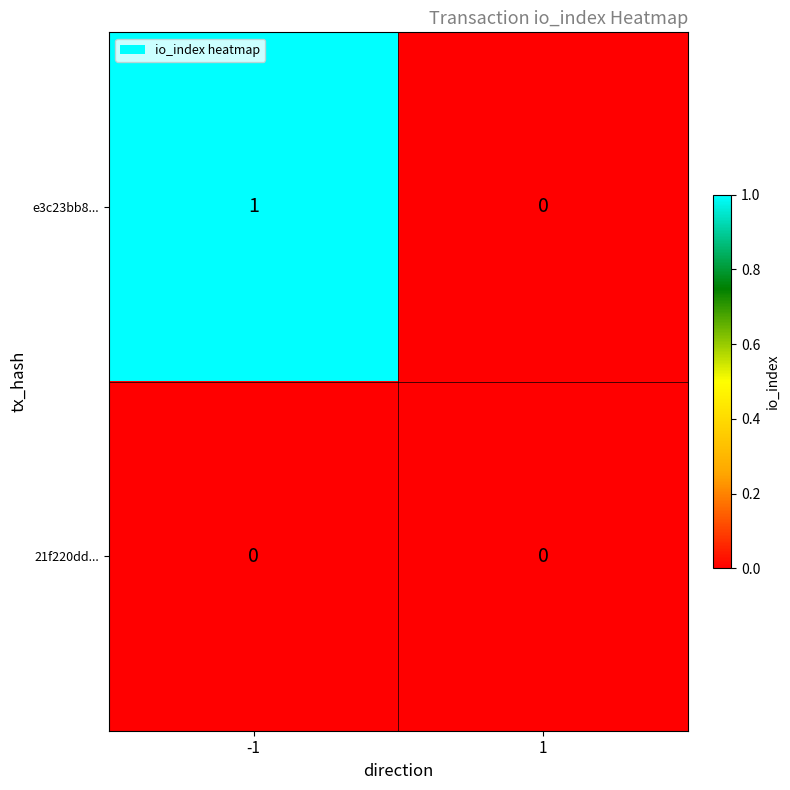

Which series changed the most between -1 and 1?

e3c23bb8...